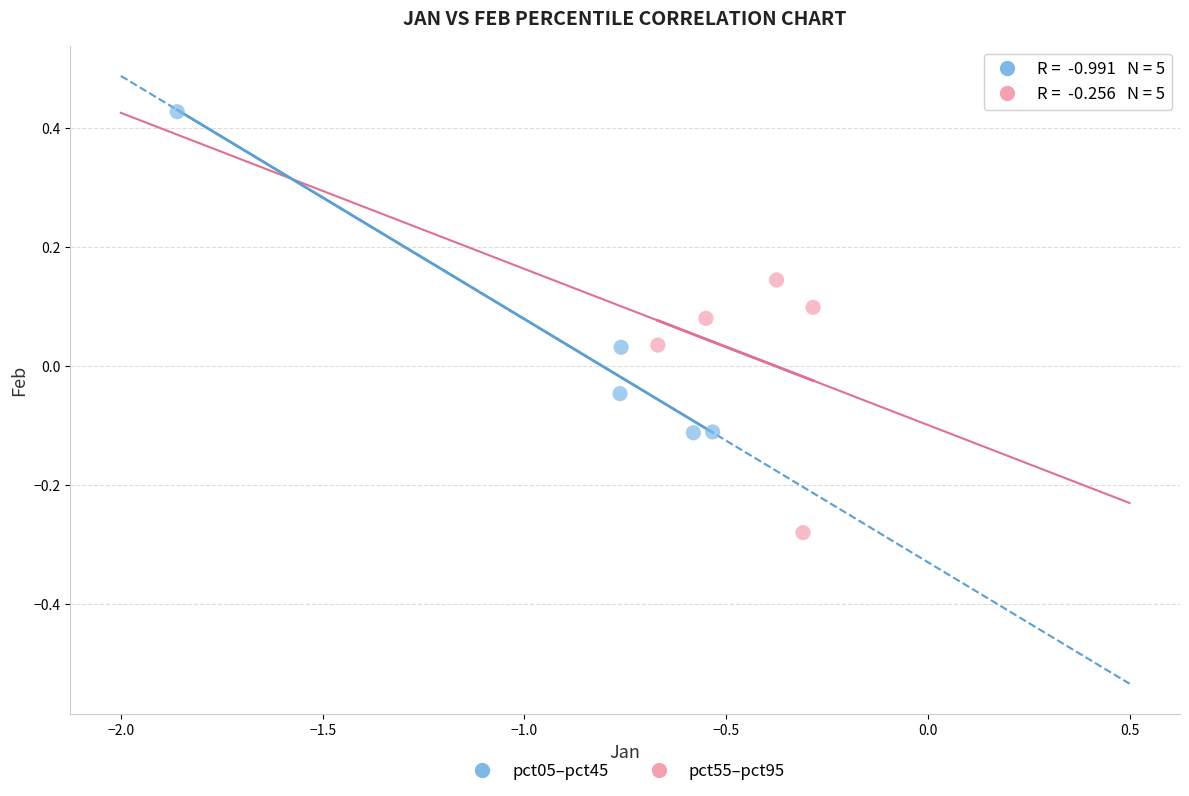

Which series contains the lowest Y value?

pct55–pct95